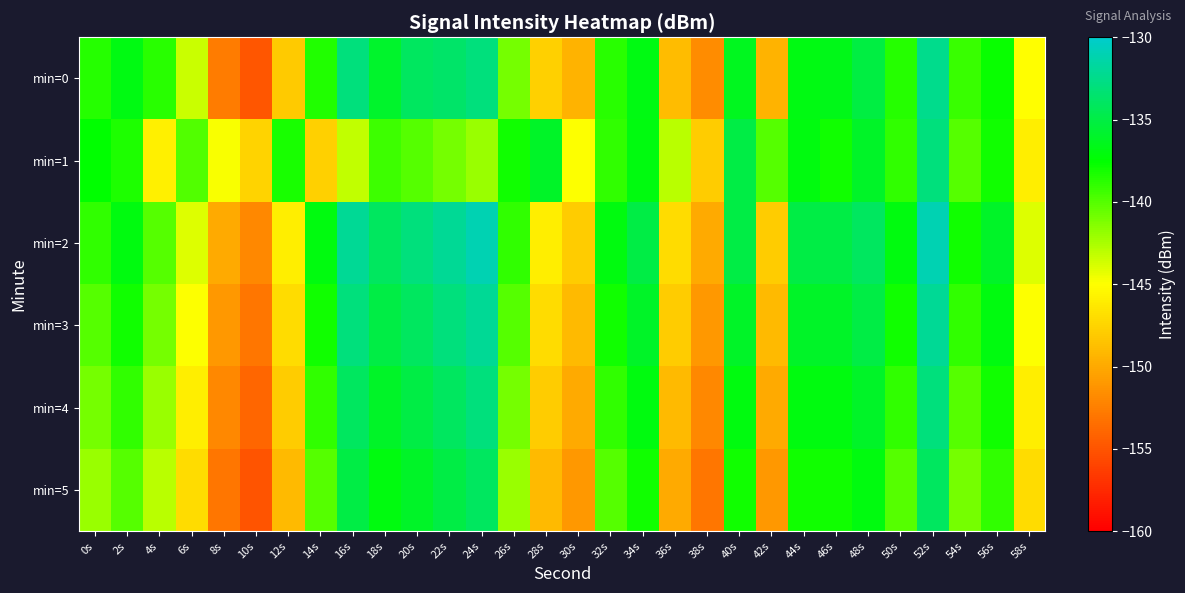

Reading right to left, what are all the values shown in this chart?

min=0: 58s=-145.1	56s=-137.8	54s=-139.2	52s=-132.4	50s=-138.6	48s=-135.1	46s=-136.6	44s=-136.8	42s=-149.4	40s=-136.4	38s=-151.7	36s=-148.9	34s=-136.9	32s=-138.7	30s=-149.4	28s=-147.8	26s=-141.0	24s=-132.9	22s=-133.6	20s=-134.0	18s=-135.9	16s=-133.0	14s=-138.5	12s=-148.1	10s=-154.9	8s=-152.7	6s=-143.4	4s=-138.7	2s=-136.8	0s=-138.6
min=1: 58s=-146.0	56s=-138.0	54s=-140.0	52s=-133.0	50s=-139.0	48s=-136.0	46s=-138.0	44s=-137.0	42s=-140.0	40s=-135.0	38s=-148.0	36s=-143.0	34s=-137.0	32s=-139.0	30s=-145.0	28s=-136.0	26s=-138.0	24s=-142.0	22s=-141.0	20s=-140.0	18s=-139.3	16s=-143.1	14s=-147.8	12s=-138.2	10s=-147.5	8s=-144.8	6s=-139.9	4s=-145.8	2s=-138.4	0s=-137.6
min=2: 58s=-144.0	56s=-136.0	54s=-138.0	52s=-131.0	50s=-137.0	48s=-134.0	46s=-135.0	44s=-135.0	42s=-148.0	40s=-135.0	38s=-150.0	36s=-147.0	34s=-135.0	32s=-137.0	30s=-148.0	28s=-146.0	26s=-139.0	24s=-131.0	22s=-132.0	20s=-133.0	18s=-134.0	16s=-132.0	14s=-137.0	12s=-146.0	10s=-152.0	8s=-150.0	6s=-144.0	4s=-140.0	2s=-137.0	0s=-139.0
min=3: 58s=-145.0	56s=-137.0	54s=-139.0	52s=-132.0	50s=-138.0	48s=-135.0	46s=-136.0	44s=-136.0	42s=-149.0	40s=-136.0	38s=-151.0	36s=-148.0	34s=-136.0	32s=-138.0	30s=-149.0	28s=-147.0	26s=-140.0	24s=-132.0	22s=-133.0	20s=-134.0	18s=-135.0	16s=-133.0	14s=-138.0	12s=-147.0	10s=-153.0	8s=-151.0	6s=-145.0	4s=-141.0	2s=-138.0	0s=-140.0
min=4: 58s=-146.0	56s=-138.0	54s=-140.0	52s=-133.0	50s=-139.0	48s=-136.0	46s=-137.0	44s=-137.0	42s=-150.0	40s=-137.0	38s=-152.0	36s=-149.0	34s=-137.0	32s=-139.0	30s=-150.0	28s=-148.0	26s=-141.0	24s=-133.0	22s=-134.0	20s=-135.0	18s=-136.0	16s=-134.0	14s=-139.0	12s=-148.0	10s=-154.0	8s=-152.0	6s=-146.0	4s=-142.0	2s=-139.0	0s=-141.0
min=5: 58s=-147.0	56s=-139.0	54s=-141.0	52s=-134.0	50s=-140.0	48s=-137.0	46s=-138.0	44s=-138.0	42s=-151.0	40s=-138.0	38s=-153.0	36s=-150.0	34s=-138.0	32s=-140.0	30s=-151.0	28s=-149.0	26s=-142.0	24s=-134.0	22s=-135.0	20s=-136.0	18s=-137.0	16s=-135.0	14s=-140.0	12s=-149.0	10s=-155.0	8s=-153.0	6s=-147.0	4s=-143.0	2s=-140.0	0s=-142.0